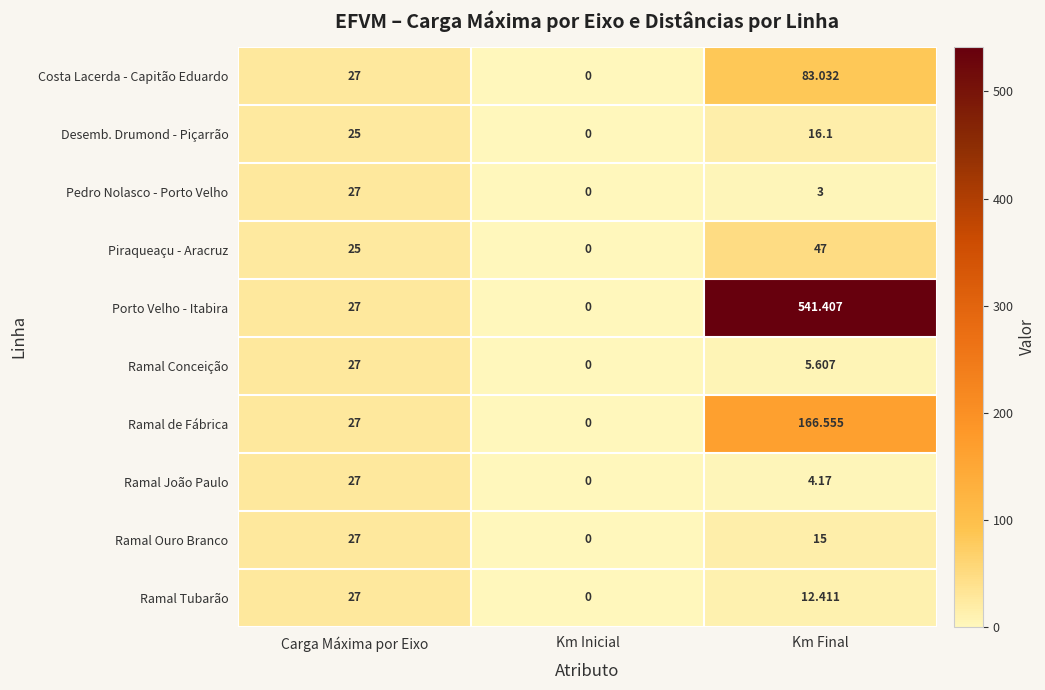

At how many categories does at least one series exceed 219?

1